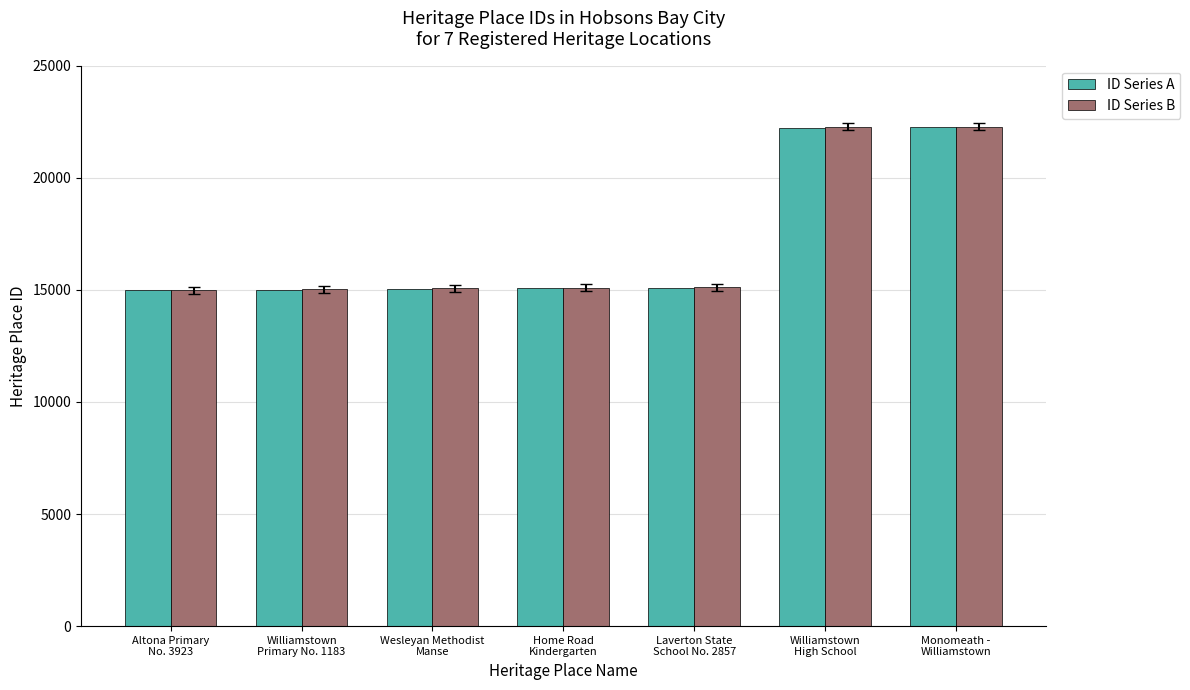

What is the difference between the maximum and second lowest values in the ID Series B series?

7252